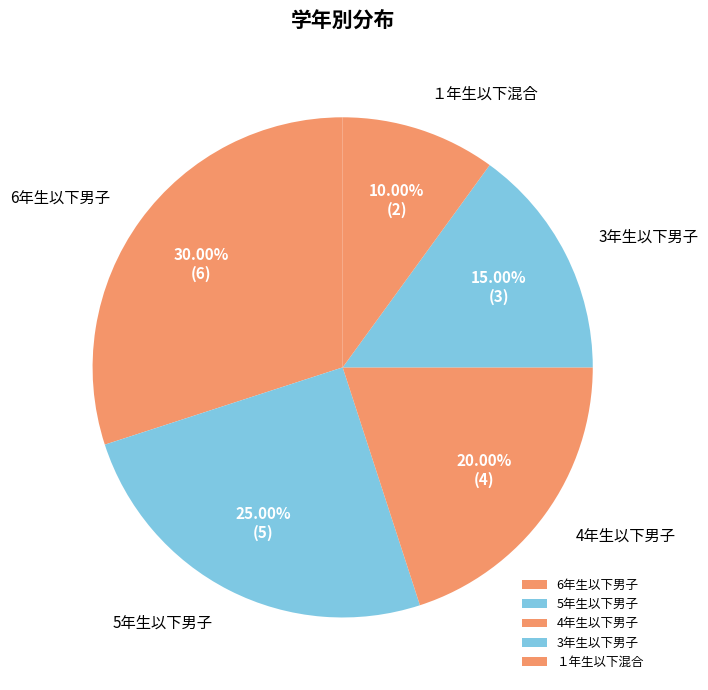

What is the smallest slice in the pie chart?

１年生以下混合